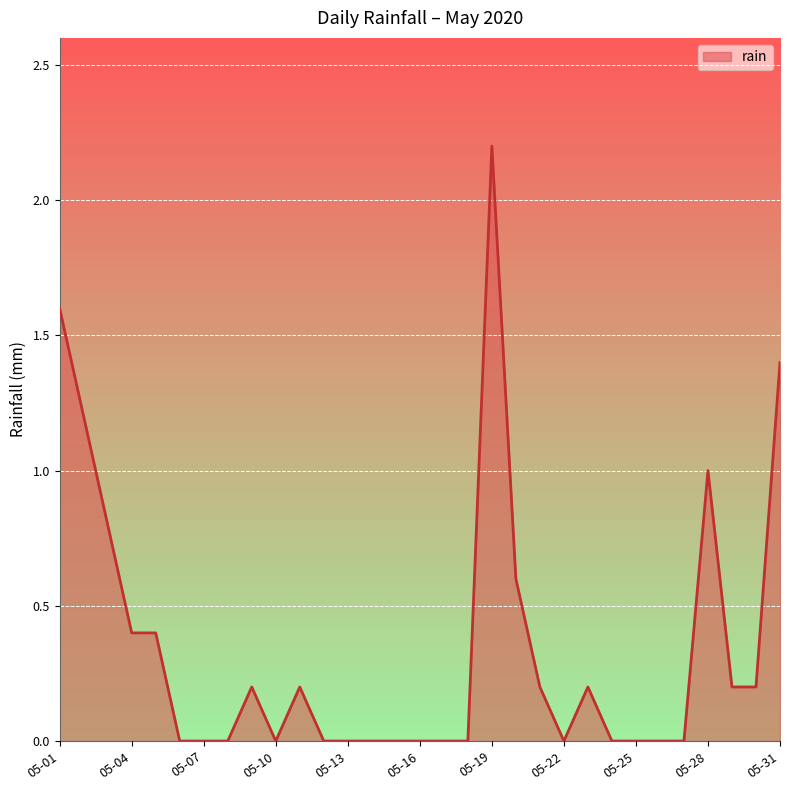

Does the chart display data point markers on the line(s)?

No